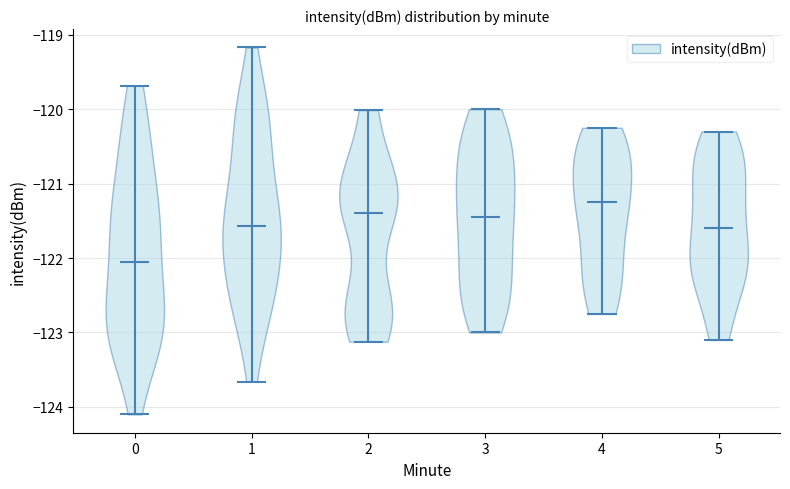

What is the lowest point the violin at x = 0 reaches on the y-axis? The values are not printed on the chart, so give them approximately, as read against the axis.

-124.1